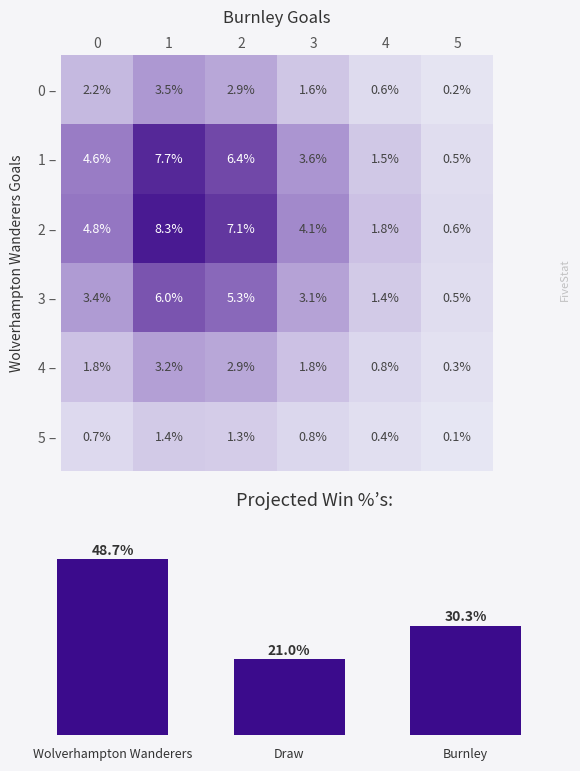

List the series in order of their peak value, lowest first.

5 –, 4 –, 0 –, 3 –, 1 –, 2 –